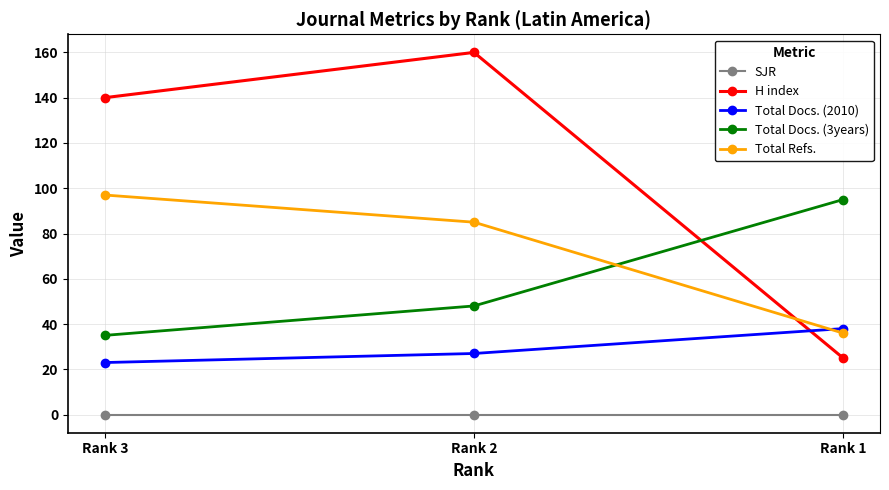

Does the chart have visible grid lines?

Yes